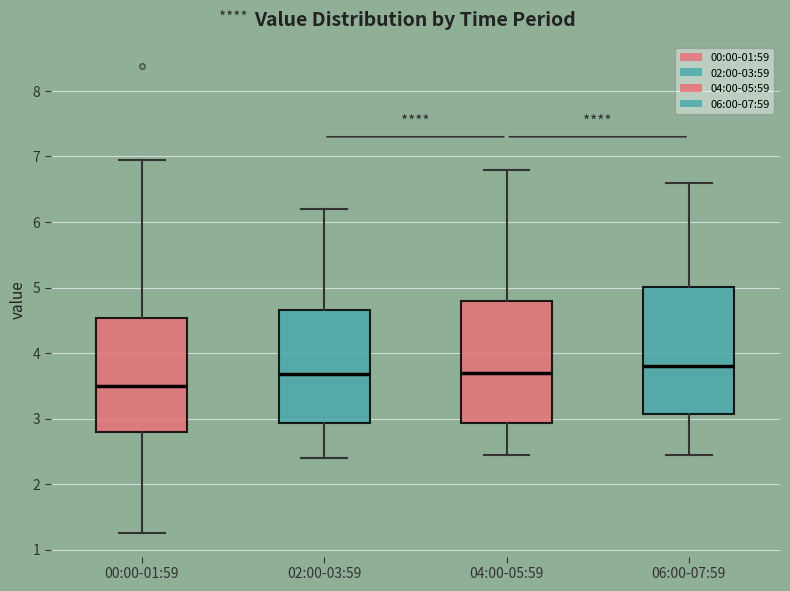

Reading left to right, read every box against the y-axis: the position of its median line, the range the box covers, and the ends of its whiskers. The values are not printed on the chart, so give them approximately, as read against the axis.

00:00-01:59: median 3.5, box 2.8 to 4.5, whiskers 1.3 to 7.0
02:00-03:59: median 3.7, box 2.9 to 4.7, whiskers 2.4 to 6.2
04:00-05:59: median 3.7, box 2.9 to 4.8, whiskers 2.5 to 6.8
06:00-07:59: median 3.8, box 3.1 to 5.0, whiskers 2.5 to 6.6